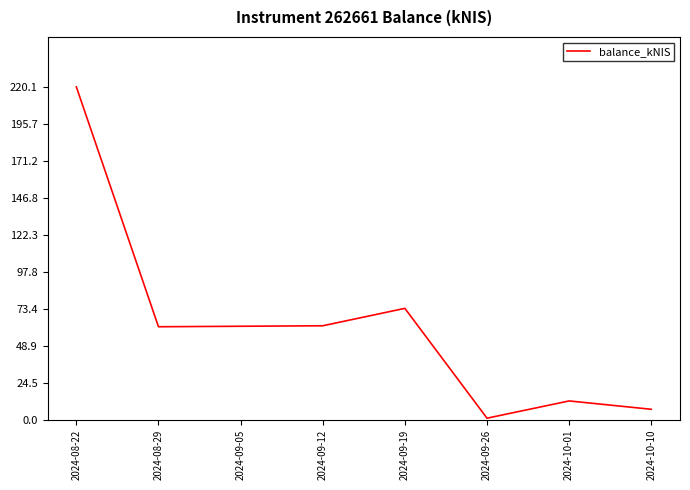

What is the maximum value shown in the chart?

220.1